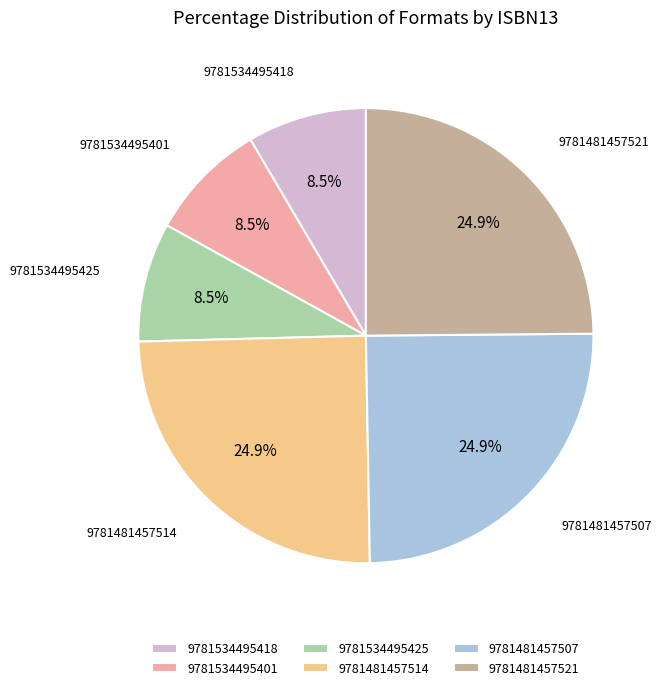

Is the sum of 9781481457514 and 9781534495425 greater than half?

No